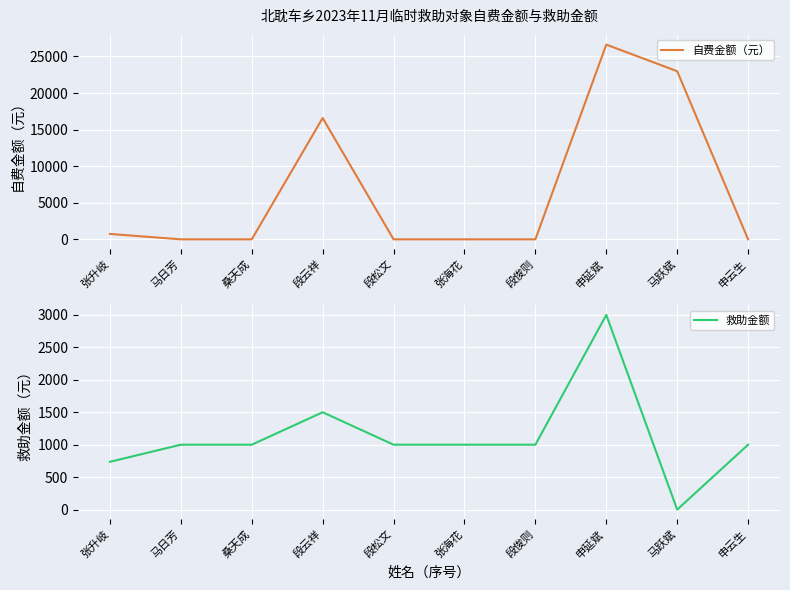

True or false: 救助金额 has more than 0 interior local peaks.

True